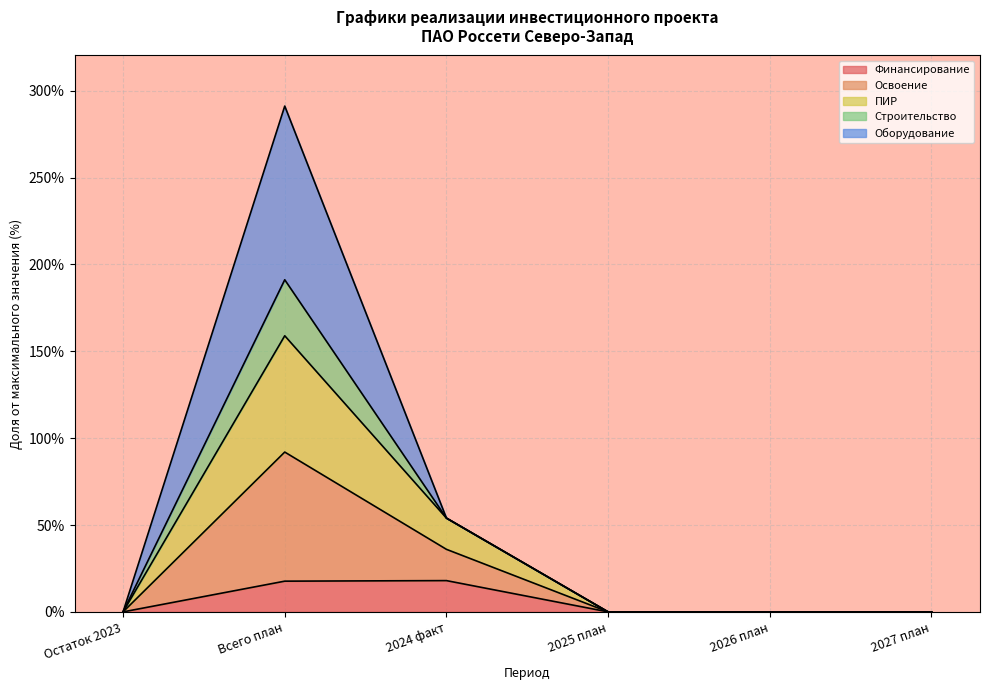

What is the highest value of the Финансирование series?

18.0